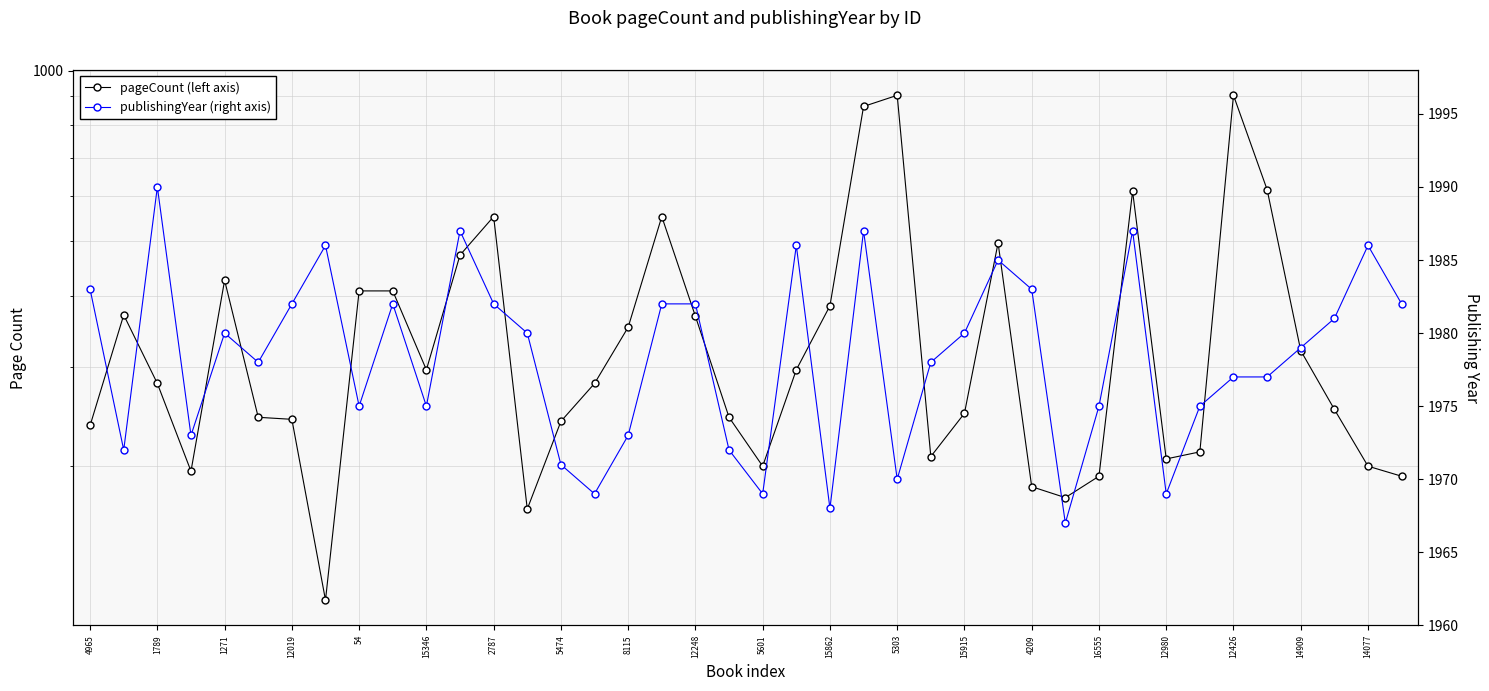

True or false: pageCount (left axis) and publishingYear (right axis) intersect in this chart.

False